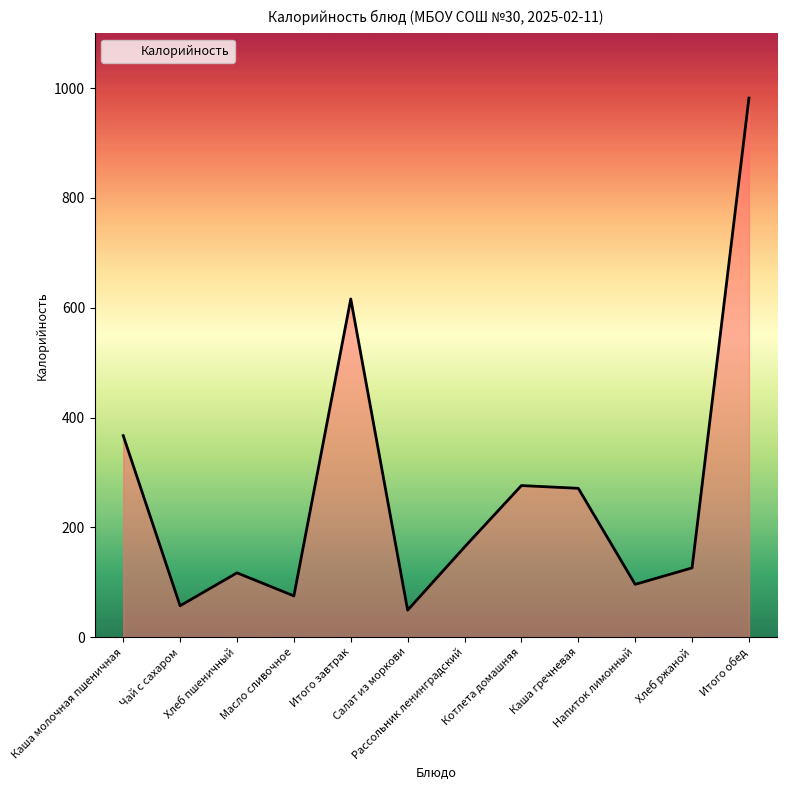

The value at Итого завтрак is 352. True or false?

False